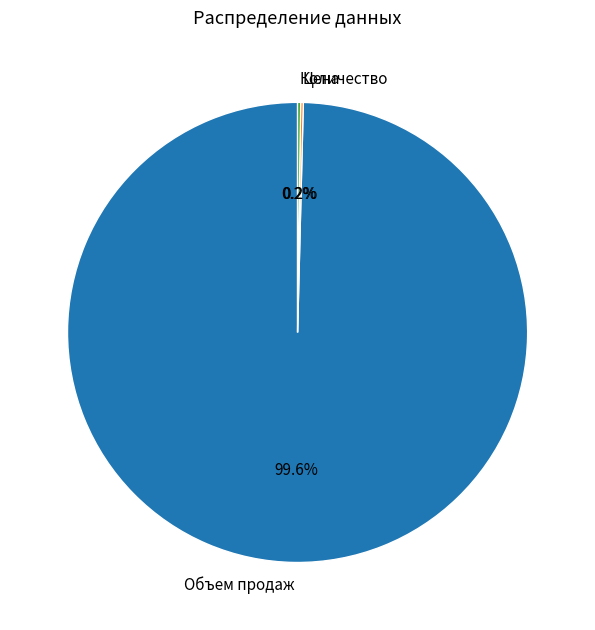

Which category accounts for the majority?

Объем продаж